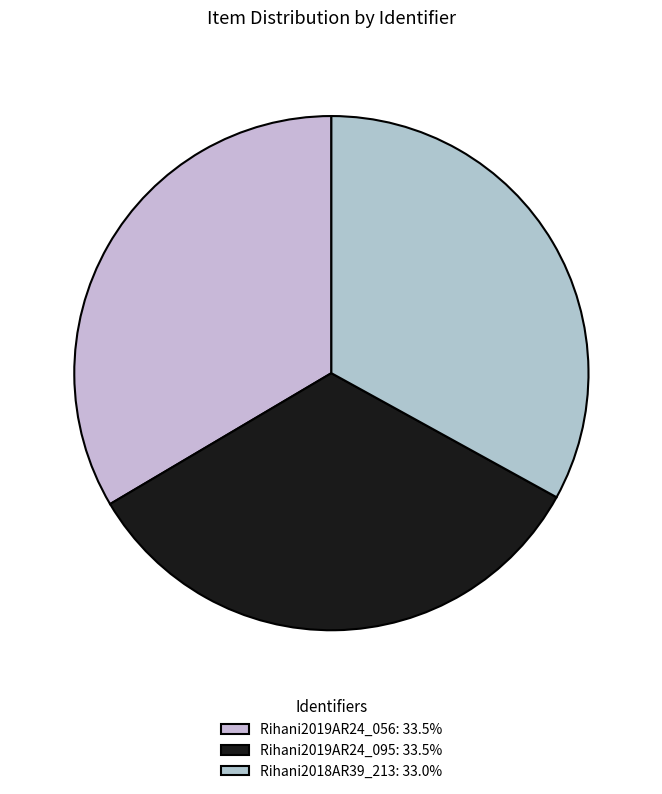

Does Rihani2018AR39_213 account for over 50% of the chart?

No